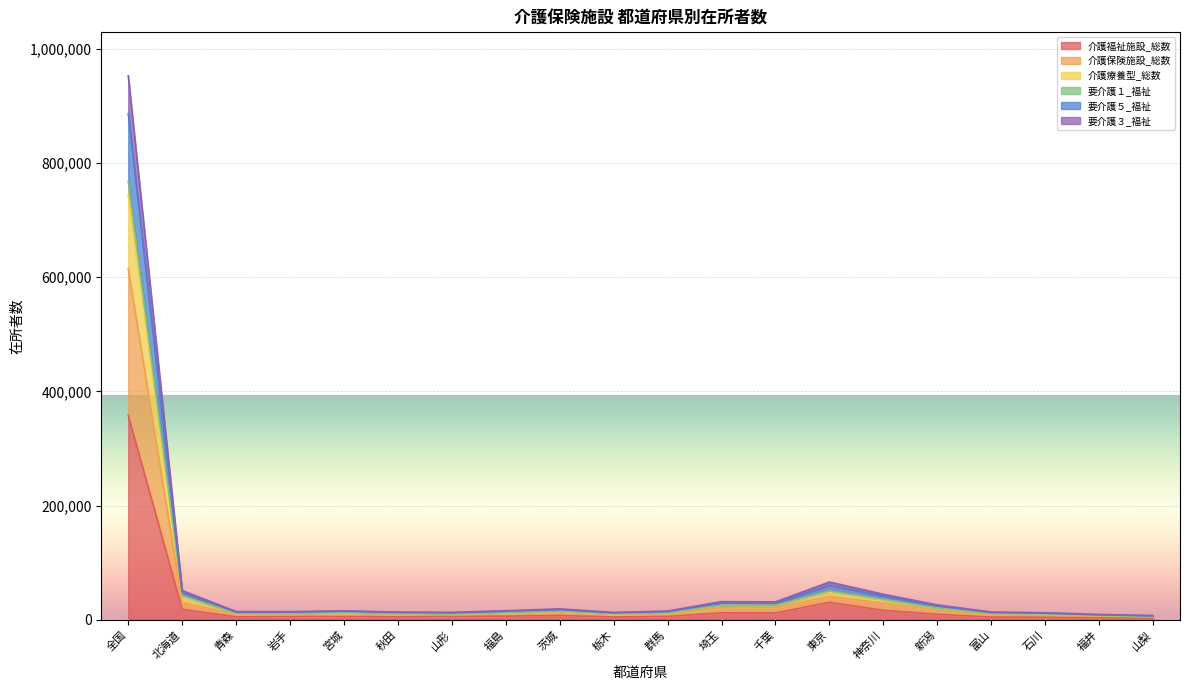

What are all the series names shown in the legend?

介護福祉施設_総数, 介護保険施設_総数, 介護療養型_総数, 要介護１_福祉, 要介護５_福祉, 要介護３_福祉